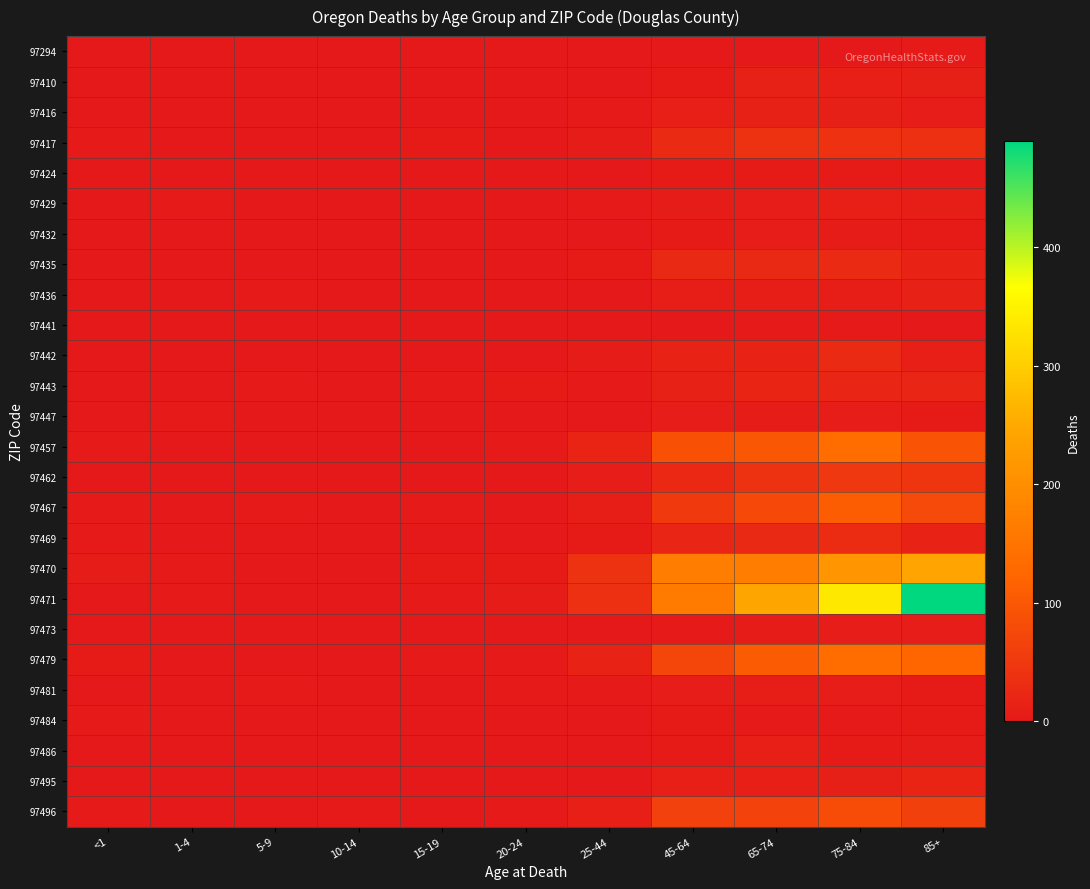

At 10-14, list the series in order from largest to smallest.

97496, 97294, 97410, 97416, 97417, 97424, 97429, 97432, 97435, 97436, 97441, 97442, 97443, 97447, 97457, 97462, 97467, 97469, 97470, 97471, 97473, 97479, 97481, 97484, 97486, 97495